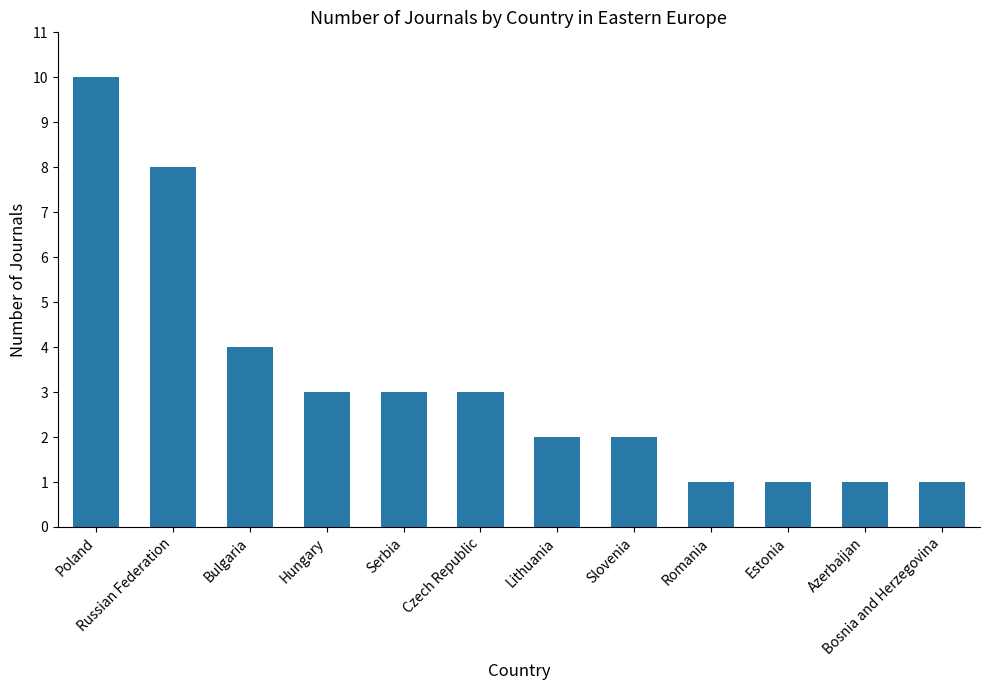

What is the sum of the values at Slovenia and Lithuania?

4